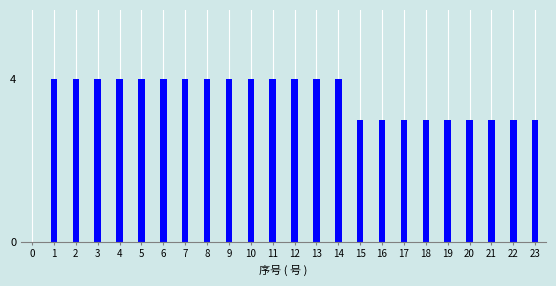

Reading left to right, list all the values displayed in this chart.

0=0	1=4	2=4	3=4	4=4	5=4	6=4	7=4	8=4	9=4	10=4	11=4	12=4	13=4	14=4	15=3	16=3	17=3	18=3	19=3	20=3	21=3	22=3	23=3